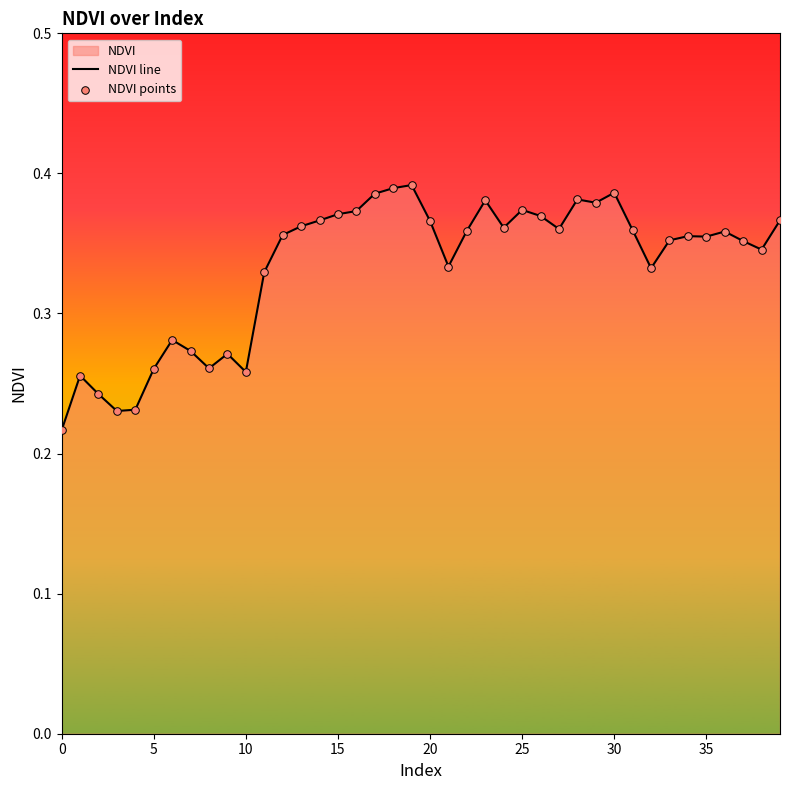

Which series contains the lowest Y value?

NDVI line